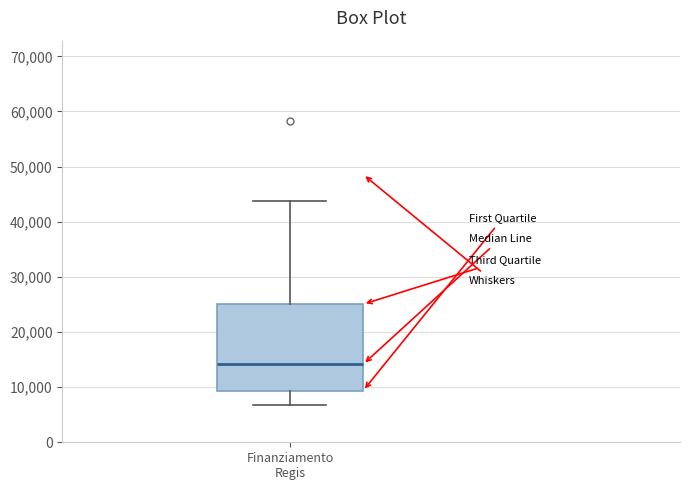

Where is the upper edge of the box for Finanziamento Regis on the y-axis? The values are not printed on the chart, so give them approximately, as read against the axis.

25000